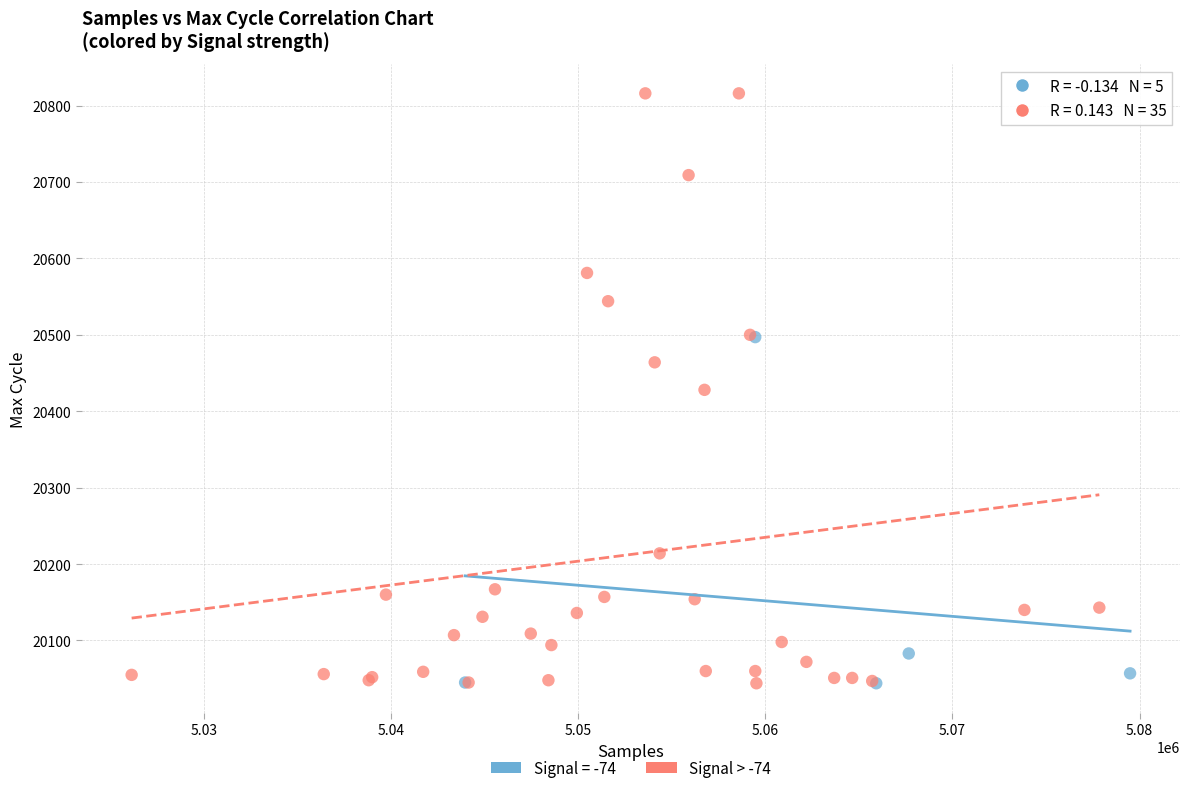

Which series has the widest spread of Y values?

Signal > -74